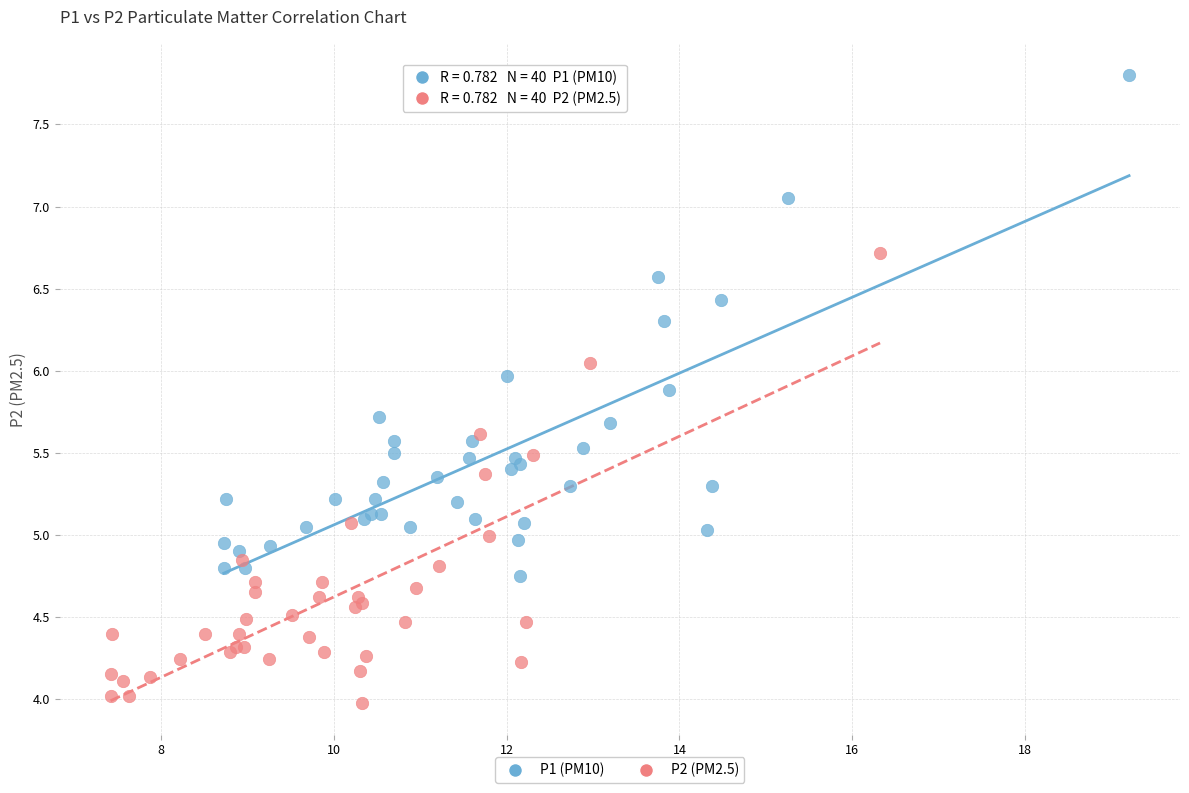

Which series has the largest Y range (max minus min)?

P1 (PM10)